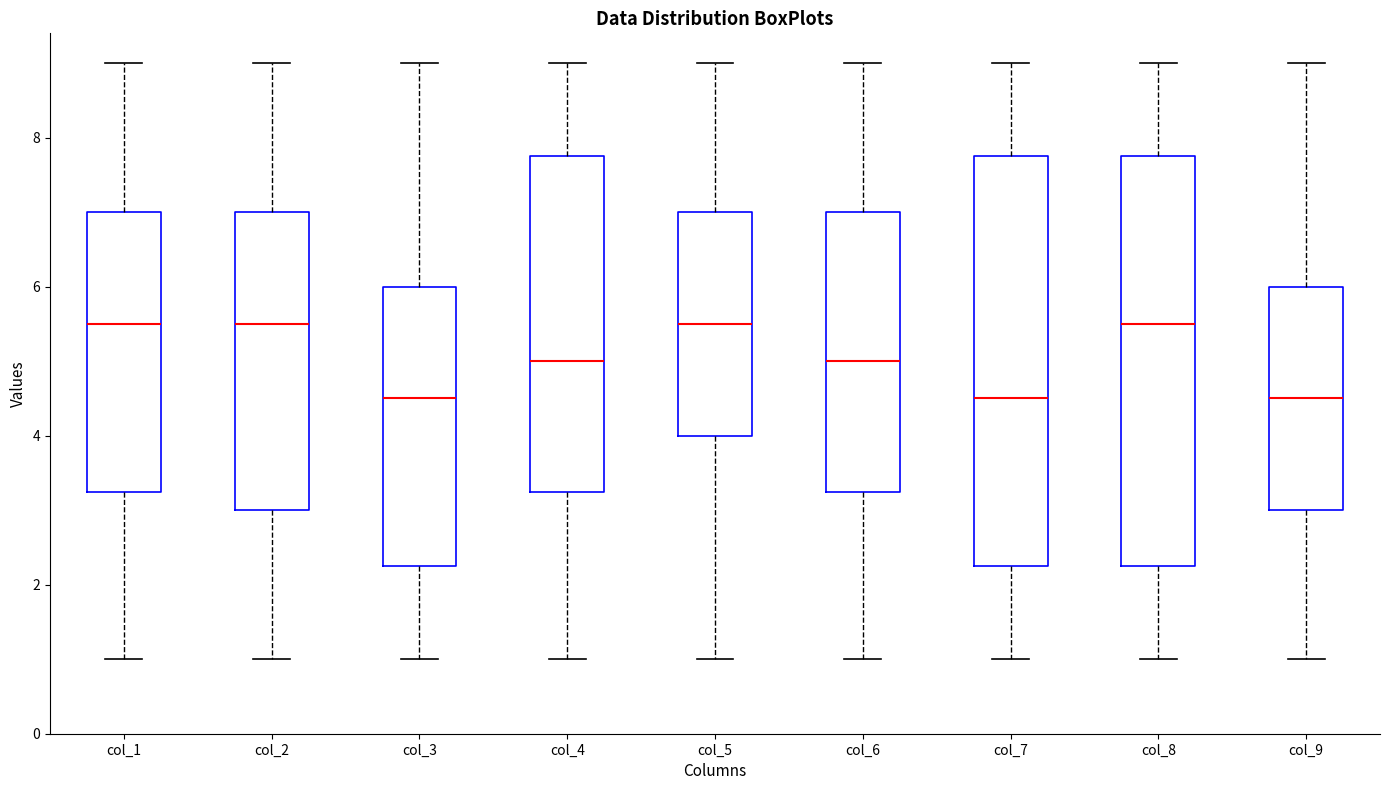

Where does the lower whisker of the box for col_4 end on the y-axis? The values are not printed on the chart, so give them approximately, as read against the axis.

1.0